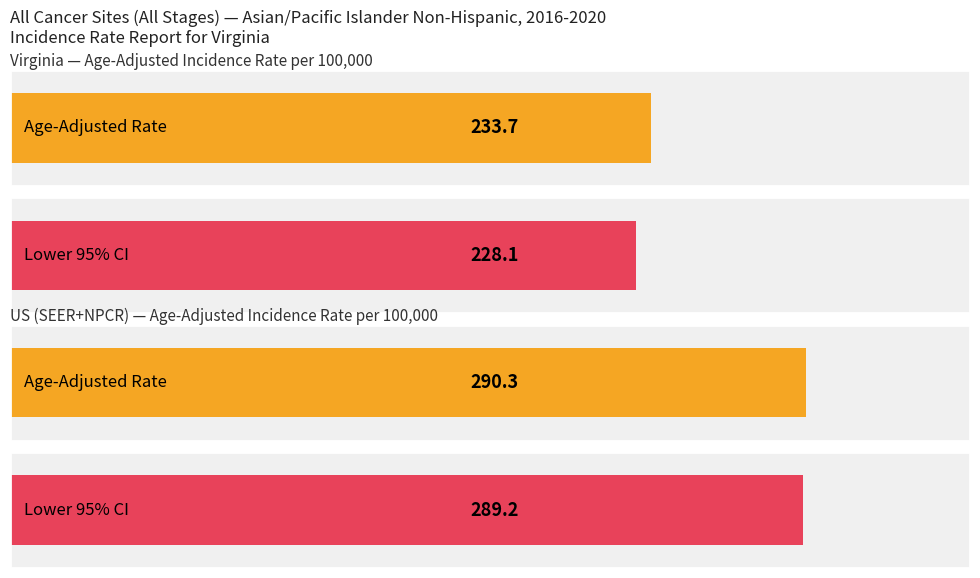

Between US (SEER+NPCR) and Virginia, which is larger?

US (SEER+NPCR)